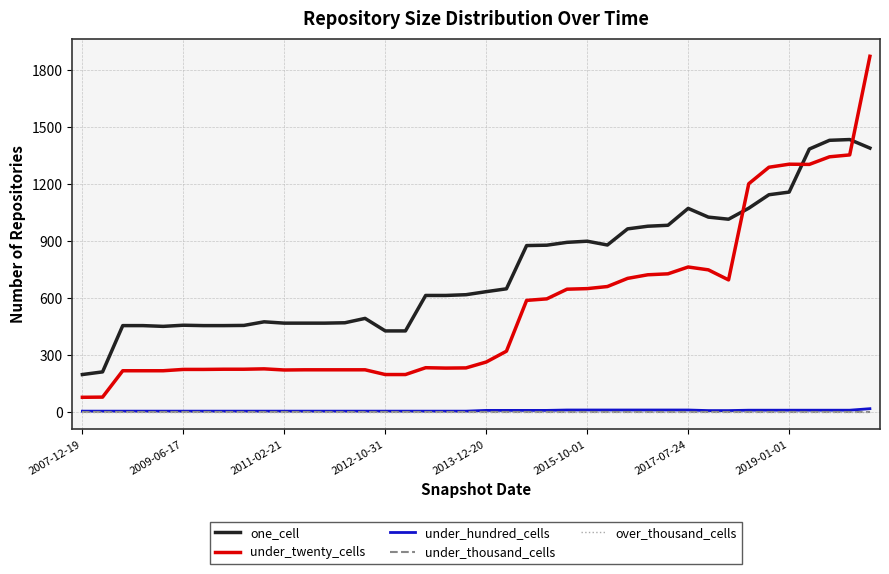

Reading left to right, what are all the values shown in this chart?

one_cell: 196	210	454	454	450	456	454	454	455	474	467	467	467	469	492	426	426	613	613	617	633	648	876	878	893	899	879	964	978	983	1072	1026	1015	1073	1144	1158	1385	1431	1435	1390
under_twenty_cells: 76	77	216	216	216	223	223	224	224	226	220	221	221	221	221	196	196	232	230	231	262	319	587	595	646	649	660	703	722	727	763	748	695	1202	1289	1305	1304	1344	1354	1874
under_hundred_cells: 3	3	3	3	3	3	3	3	3	3	3	3	3	3	3	3	3	3	3	3	7	7	7	7	9	9	9	9	9	9	9	6	6	8	8	8	8	8	8	16
under_thousand_cells: 0	0	0	0	0	0	0	0	0	0	0	0	0	0	0	0	0	0	0	0	0	0	0	0	0	0	0	0	0	0	0	0	0	0	0	0	0	0	0	0
over_thousand_cells: 0	0	0	0	0	0	0	0	0	0	0	0	0	0	0	0	0	0	0	0	0	0	0	0	0	0	0	0	0	0	0	0	0	0	0	0	0	0	0	0